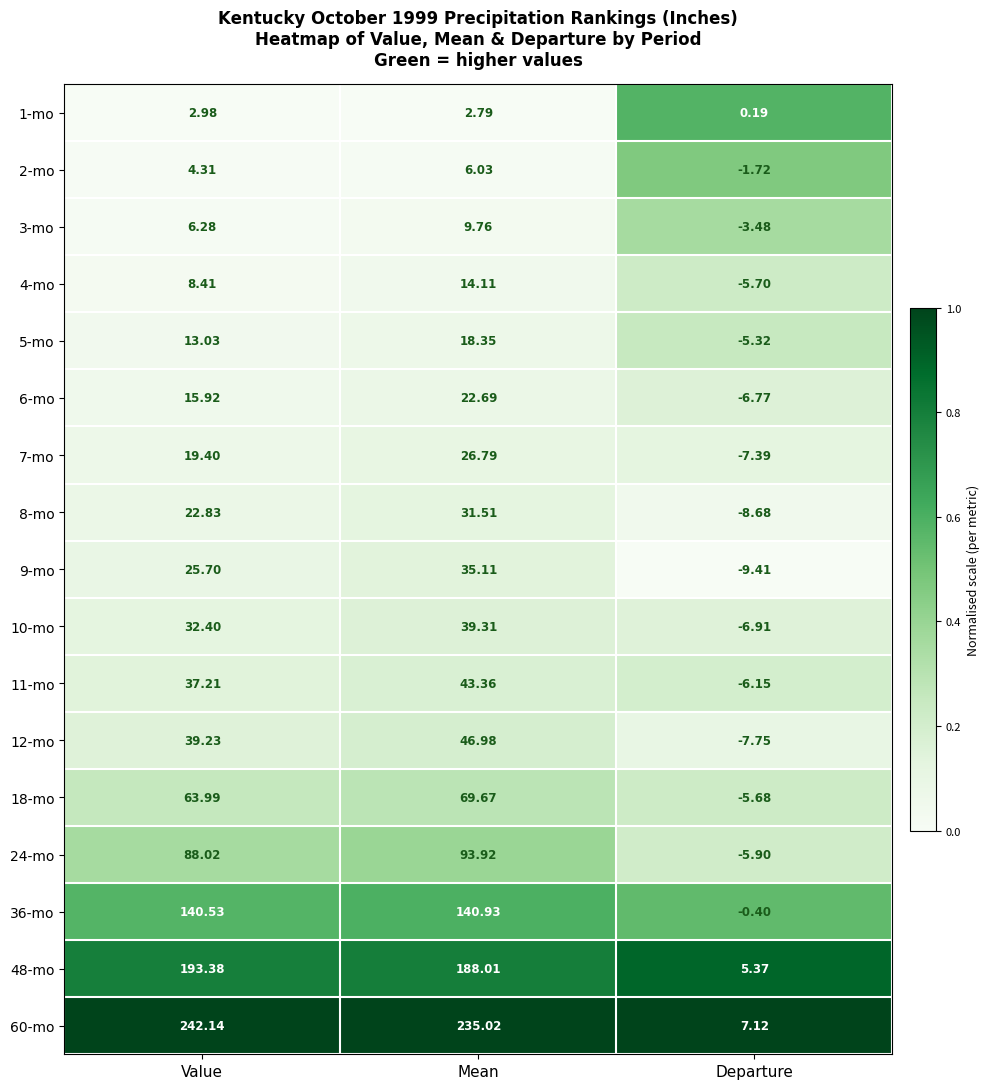

Where is 4-mo nearest to the value 4?

Value